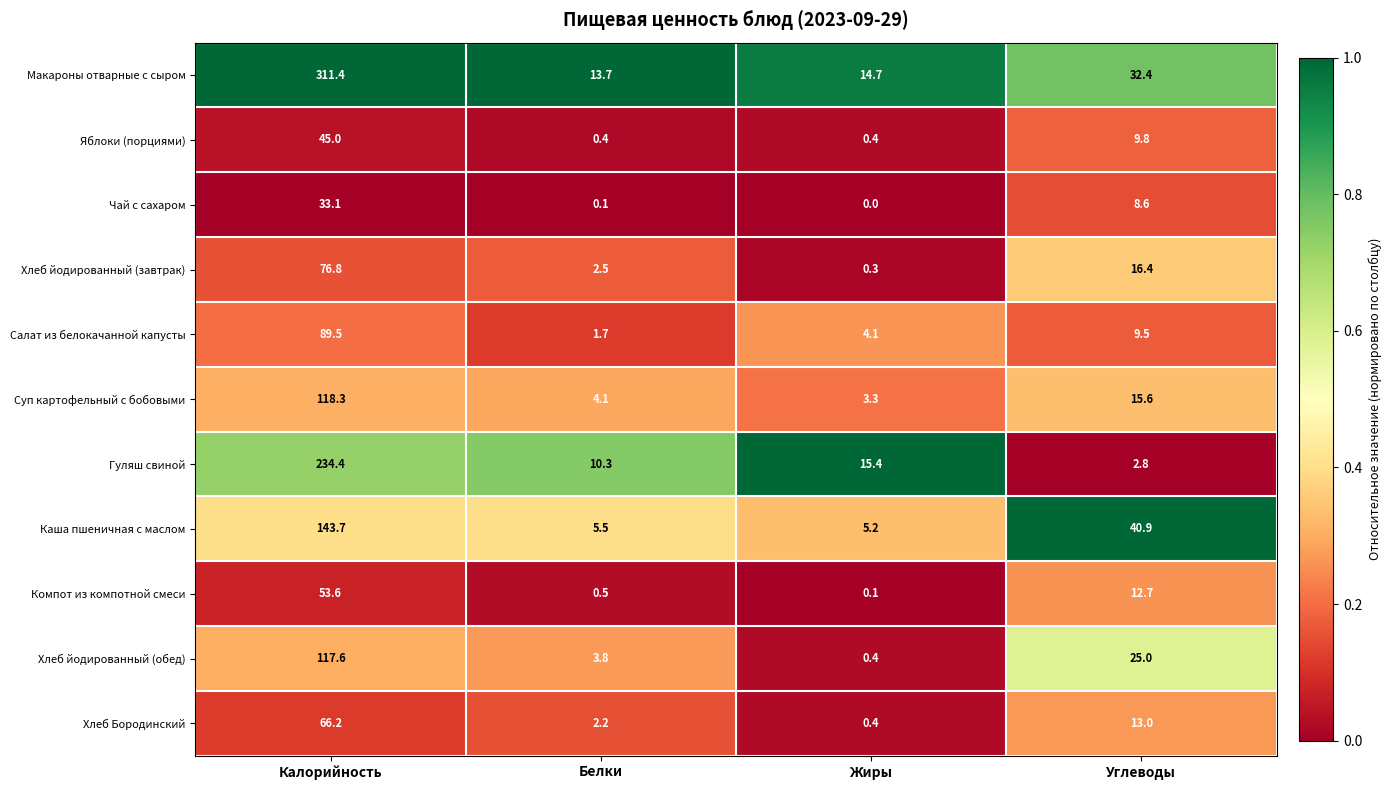

The value of Салат из белокачанной капусты at Белки is 0.4. True or false?

False